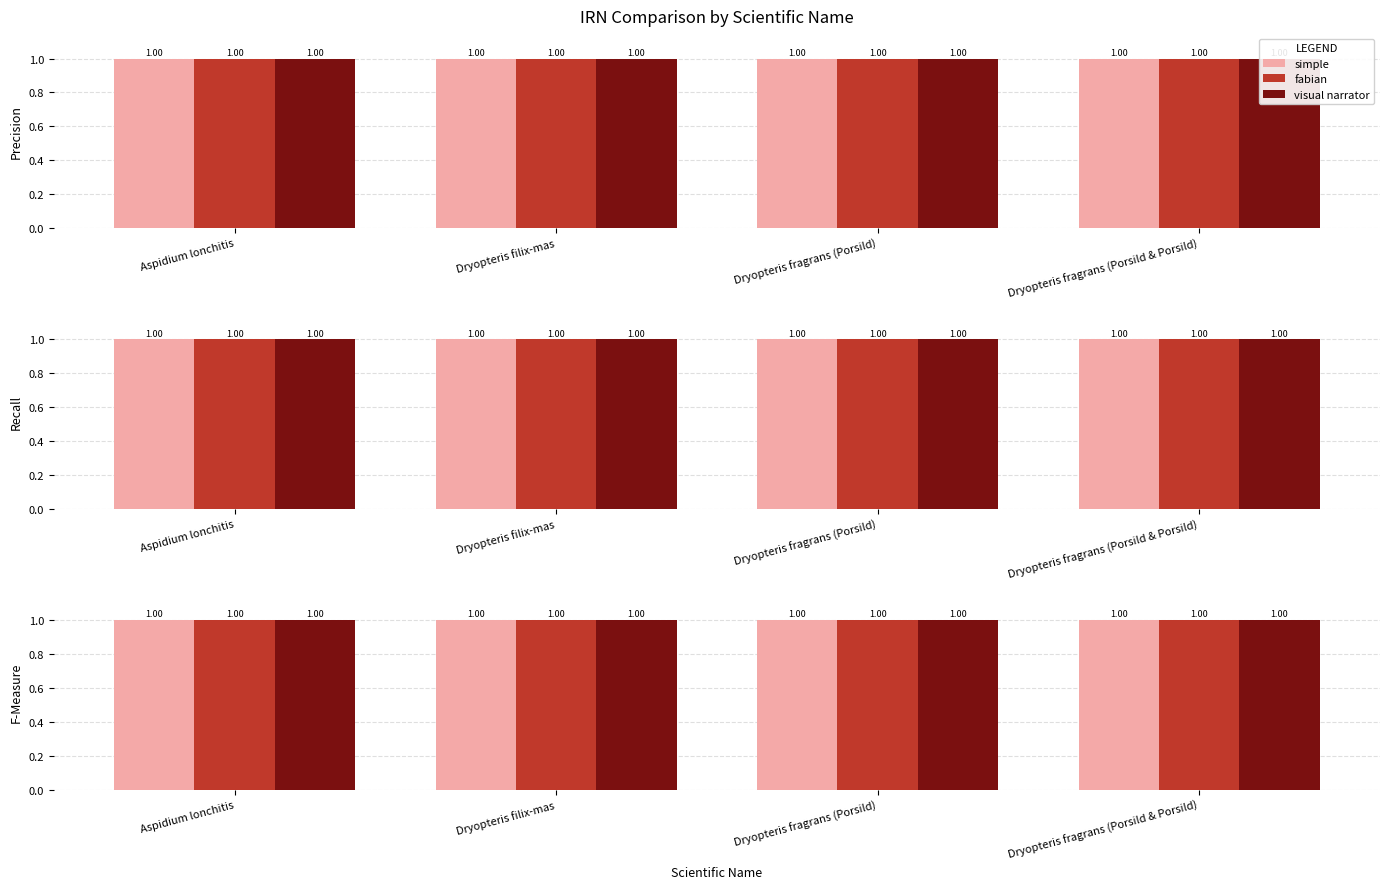

What is the label of the 1st bar from the right?

Dryopteris fragrans (Porsild & Porsild)